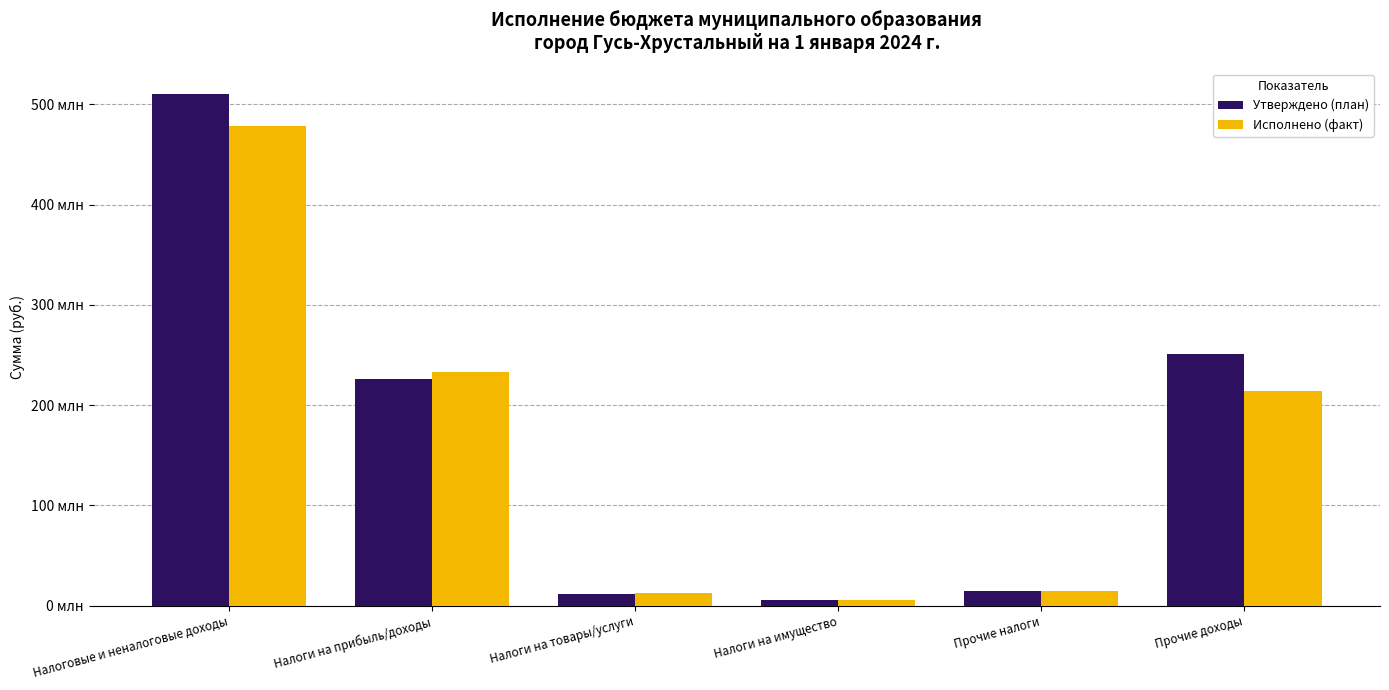

What are all the series names shown in the legend?

Утверждено (план), Исполнено (факт)